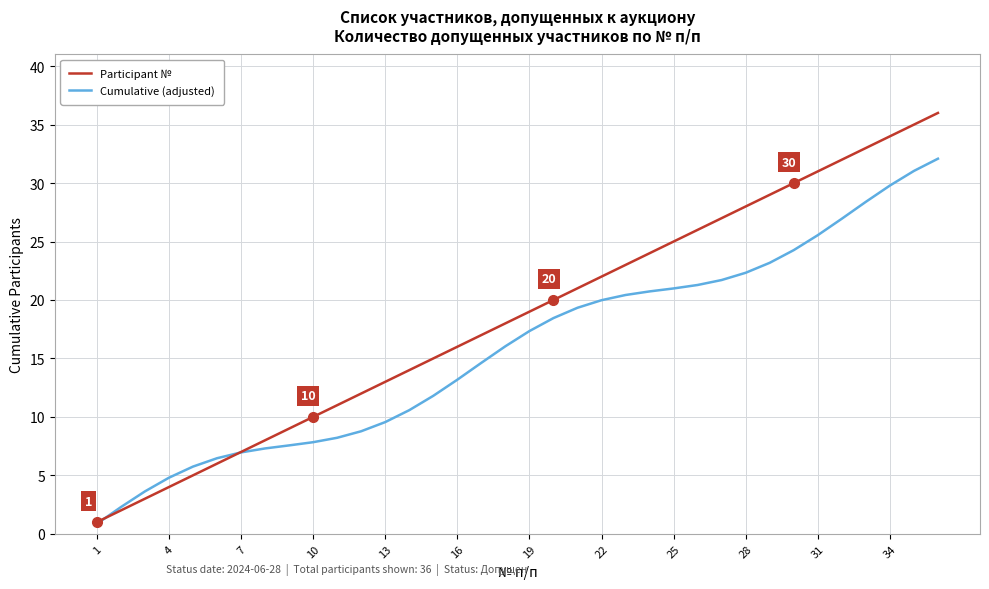

What is the lowest value of the Participant № series?

1.0